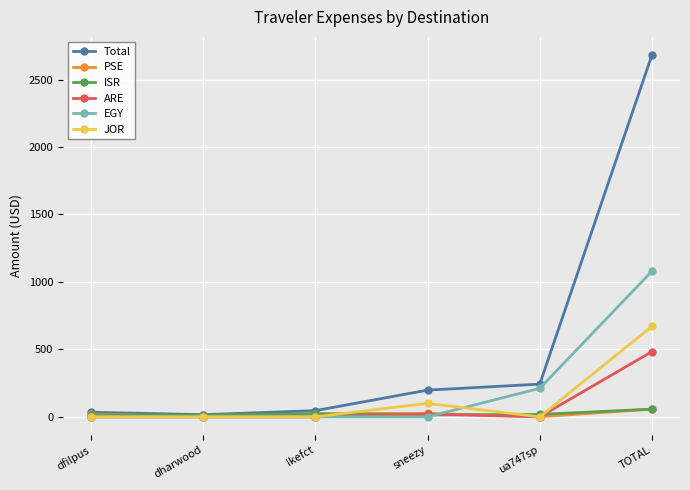

Which series has the largest range (max minus min)?

Total